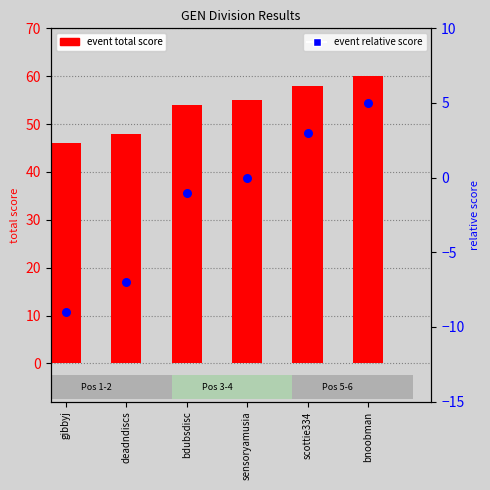

At which category is the sum across all series the highest?

bnoobman